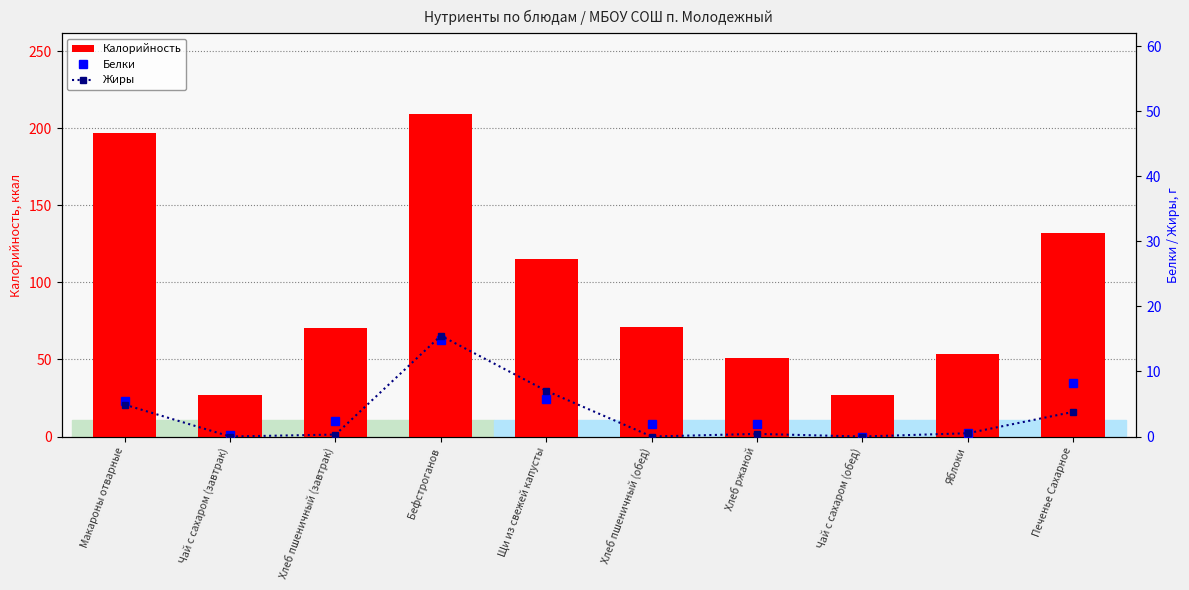

What position from the left is Чай с сахаром (обед)?

8